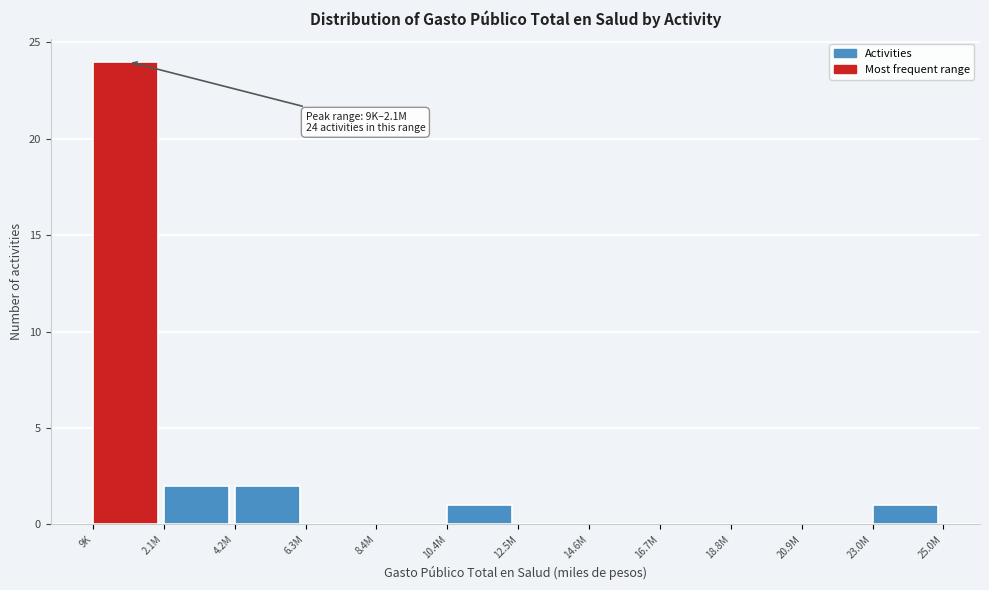

Reading right to left, what are all the values shown in this chart?

23.0M=1	20.9M=0	18.8M=0	16.7M=0	14.6M=0	12.5M=0	10.4M=1	8.4M=0	6.3M=0	4.2M=2	2.1M=2	9K=24